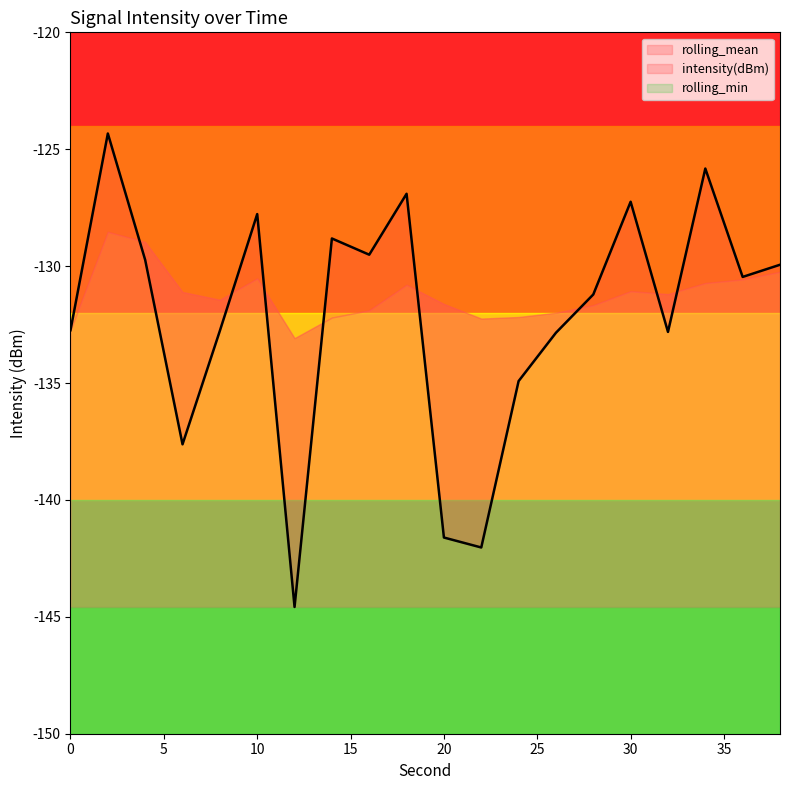

What are all the series names shown in the legend?

intensity(dBm), rolling_mean, rolling_min